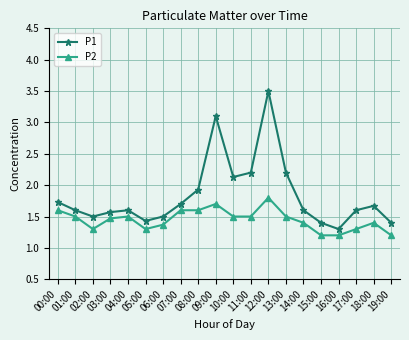

What position from the right is 19:00?

1